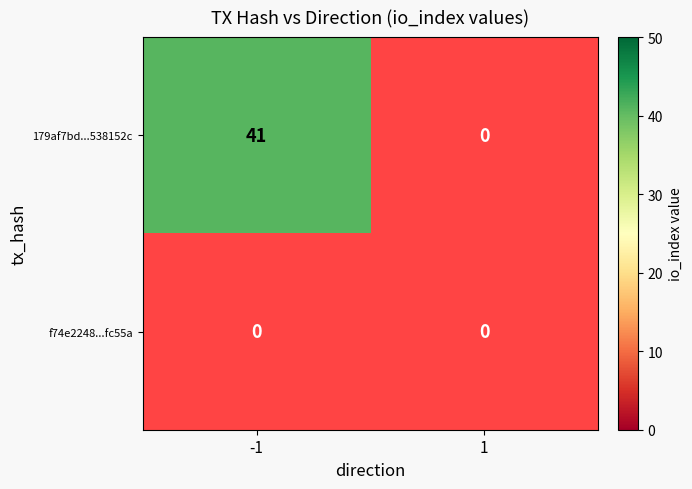

At which category is the sum across all series the highest?

-1